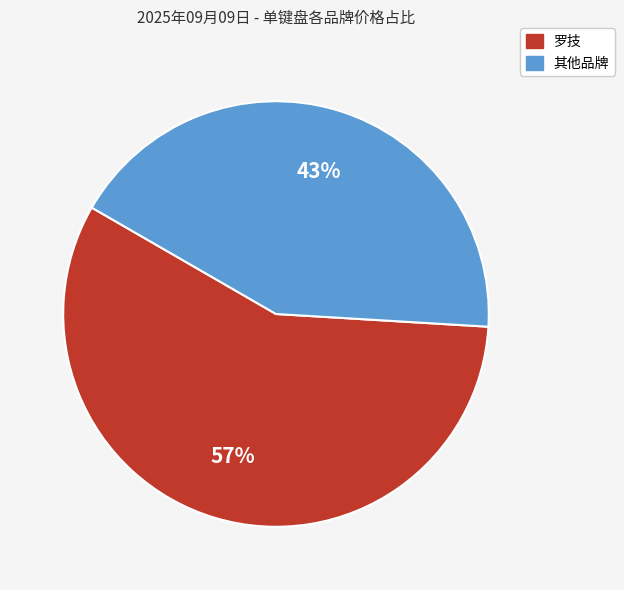

Is there a majority slice in this chart?

Yes